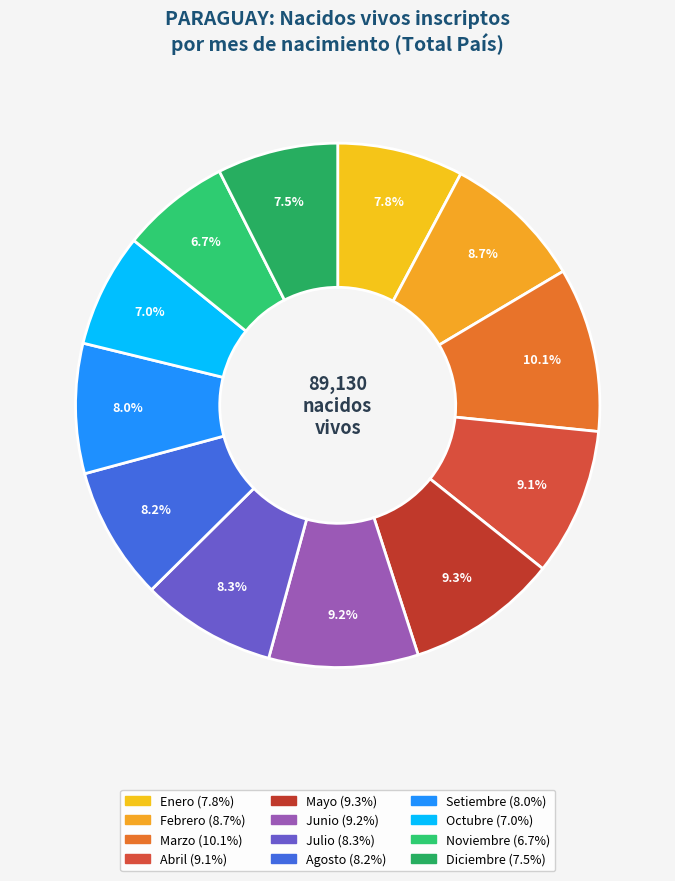

To the nearest percent, what is the difference between the Diciembre and Abril slice percentages?

2%